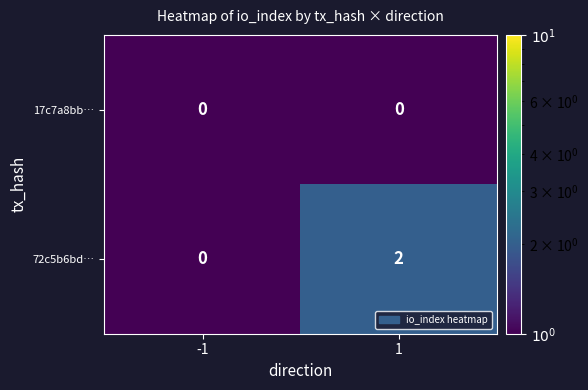

Which series changed the most between -1 and 1?

72c5b6bd…